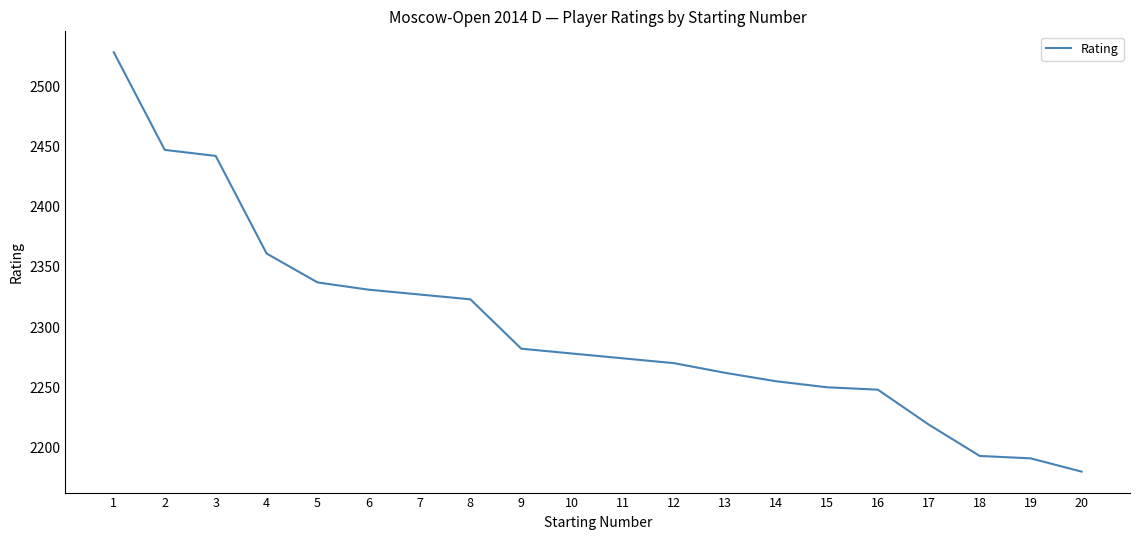

Which label corresponds to the smallest value in the chart?

20